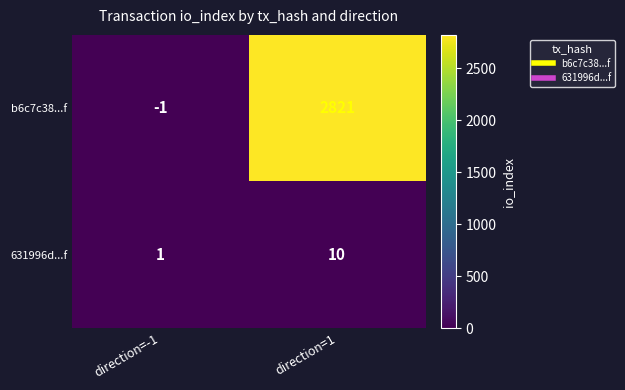

What is the sum of the b6c7c38...f values at direction=-1 and direction=1?

2820